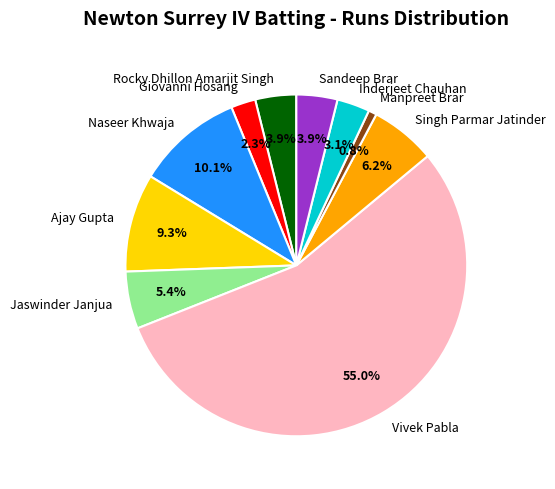

To the nearest percent, what is the difference between the Giovanni Hosang and Singh Parmar Jatinder slice percentages?

4%